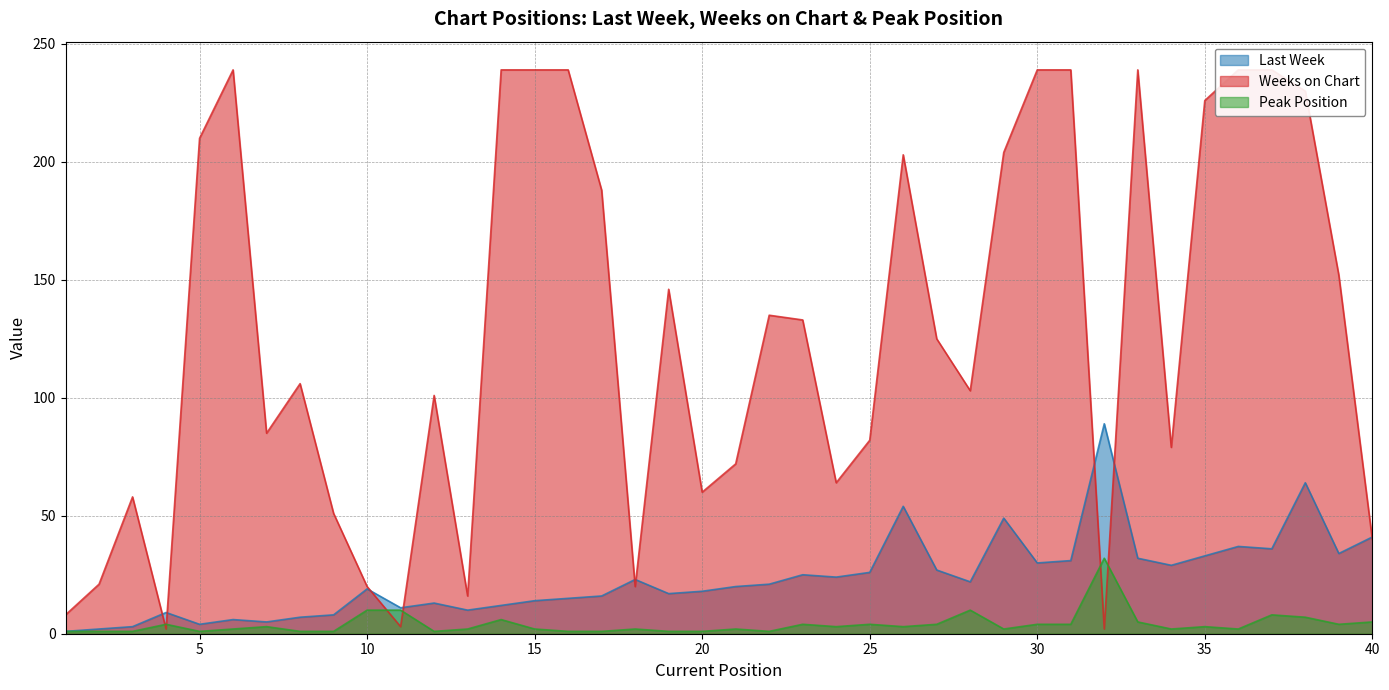

Reading left to right, extract all data points from this chart.

Last Week: 1	2	3	9	4	6	5	7	8	19	11	13	10	12	14	15	16	23	17	18	20	21	25	24	26	54	27	22	49	30	31	89	32	29	33	37	36	64	34	41
Weeks on Chart: 8	21	58	2	210	239	85	106	51	20	3	101	16	239	239	239	188	20	146	60	72	135	133	64	82	203	125	103	204	239	239	2	239	79	226	239	239	230	152	40
Peak Position: 1	1	1	4	1	2	3	1	1	10	10	1	2	6	2	1	1	2	1	1	2	1	4	3	4	3	4	10	2	4	4	32	5	2	3	2	8	7	4	5